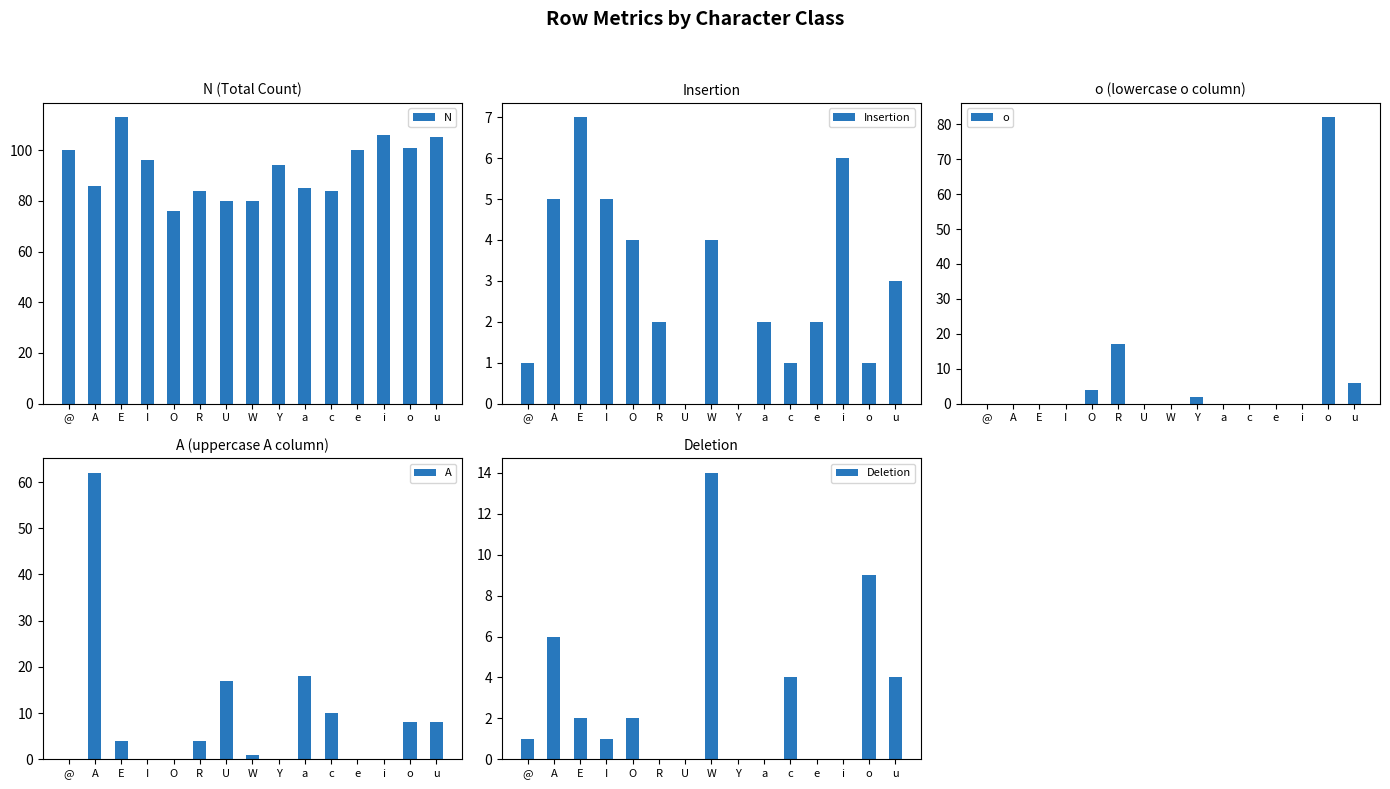

The value of Deletion at o is 4. True or false?

False